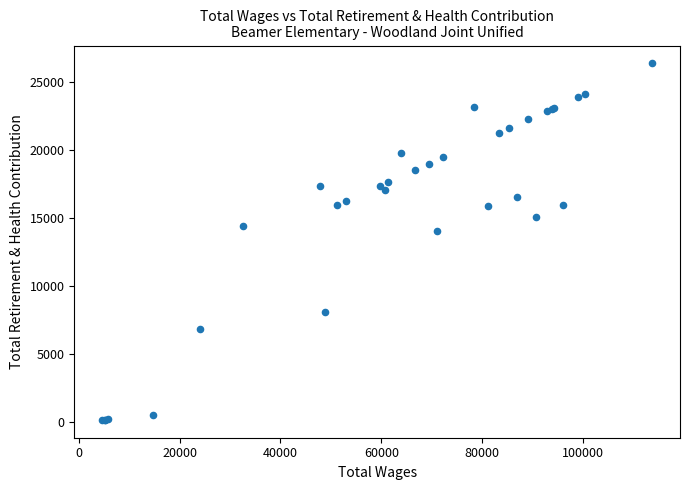

What Y value in the scatter plot is closest to 13287?

14073